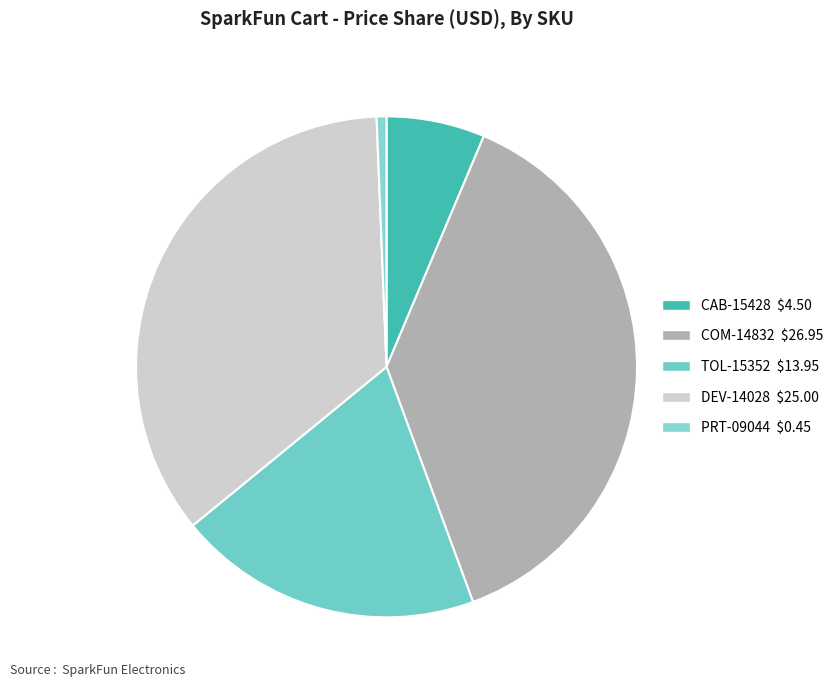

Is it true that PRT-09044 is 1% of the pie?

True